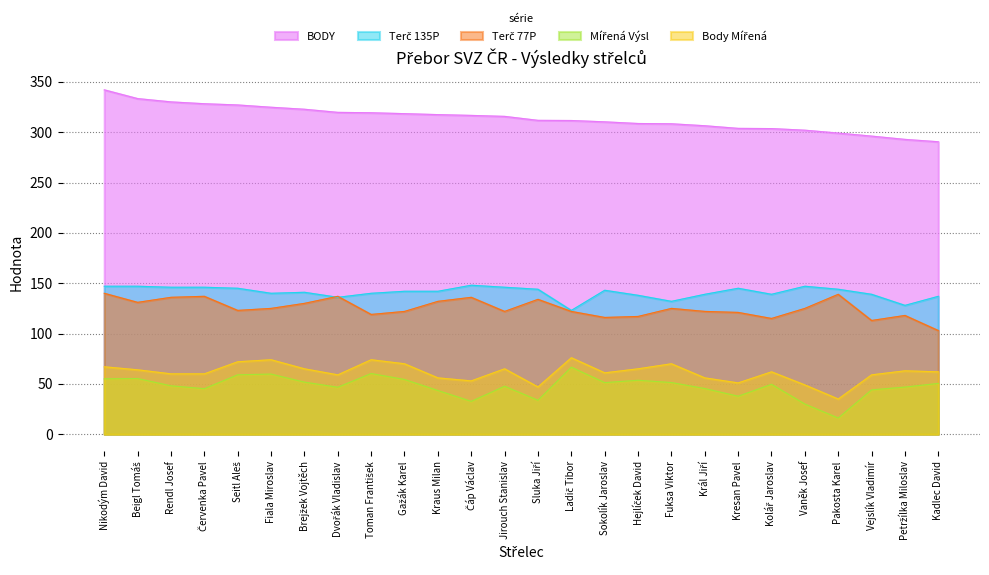

At which category does the chart reach its peak across all series?

Nikodým David